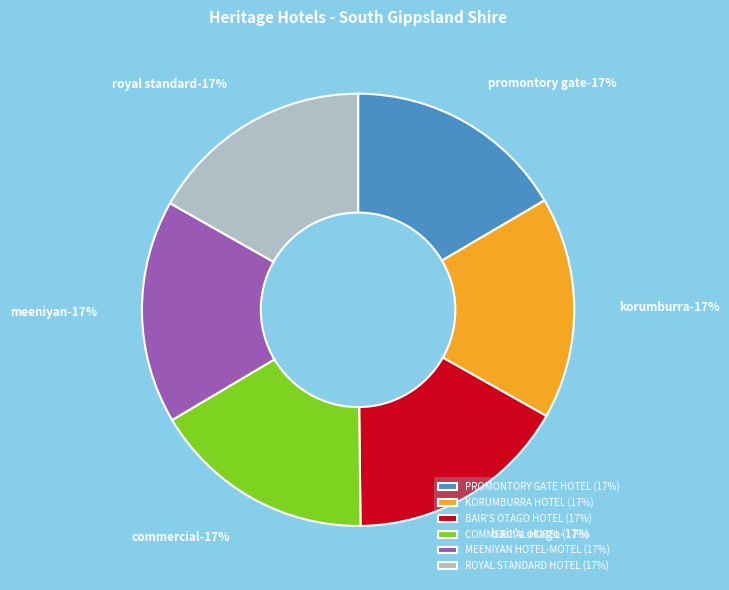

To the nearest percent, what is the average slice percentage?

17%